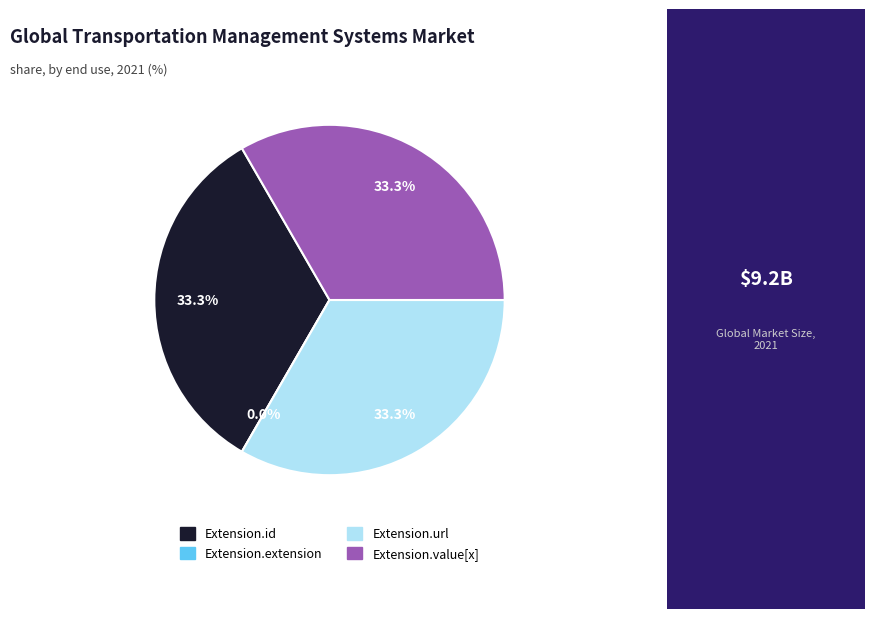

How many segments does this pie chart have?

4